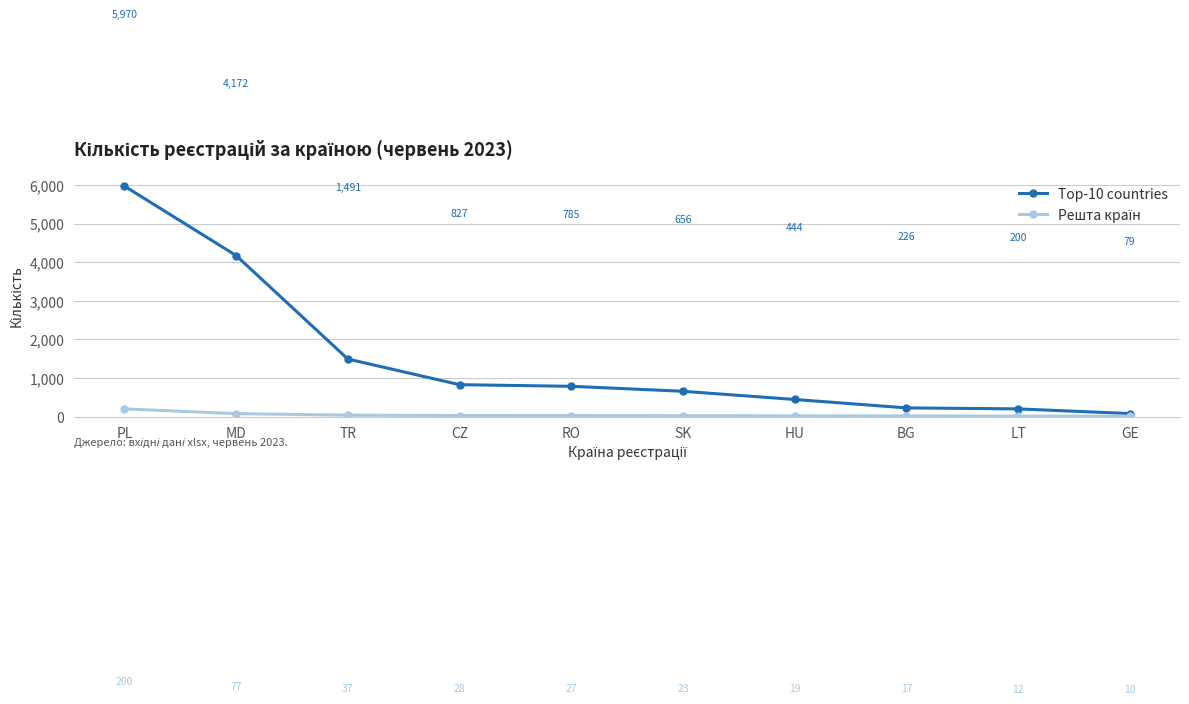

At which category does the chart reach its minimum across all series?

GE